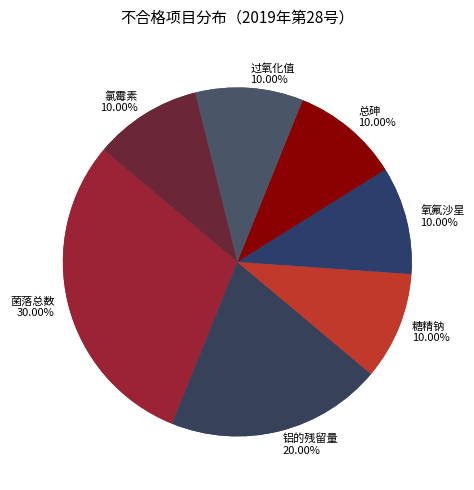

To the nearest percent, what is the difference between the largest and smallest slice percentages?

20%